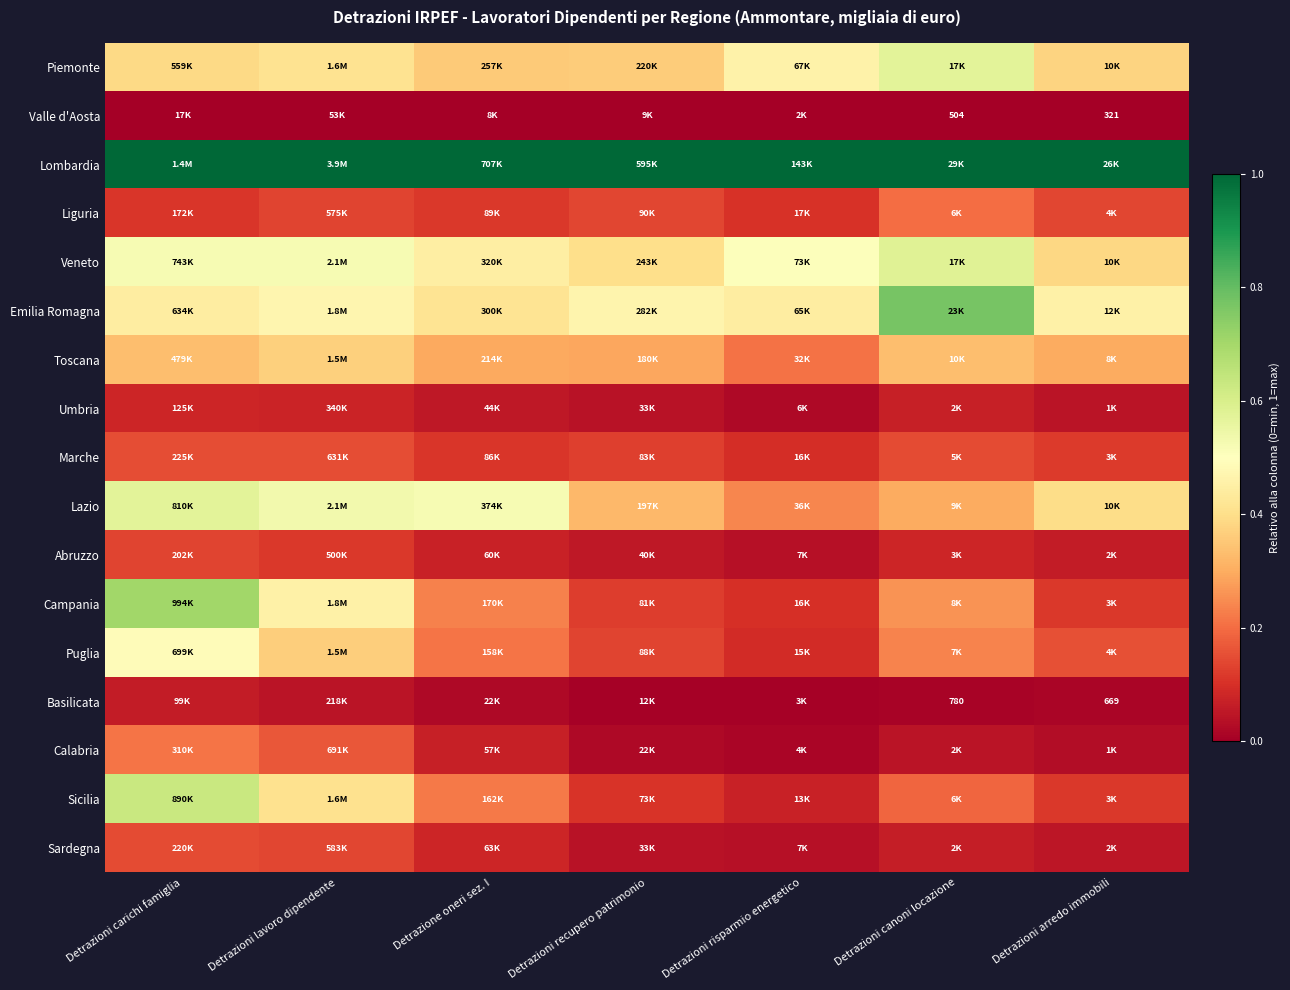

Rank the series by their maximum value, from lowest to highest.

Valle d'Aosta, Basilicata, Umbria, Abruzzo, Sardegna, Marche, Liguria, Calabria, Toscana, Puglia, Lazio, Piemonte, Veneto, Sicilia, Campania, Emilia Romagna, Lombardia